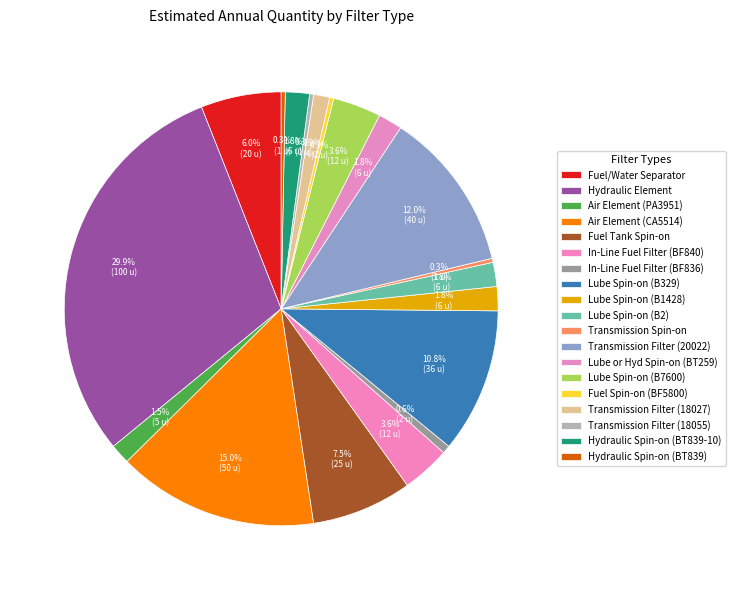

How many segments does this pie chart have?

19